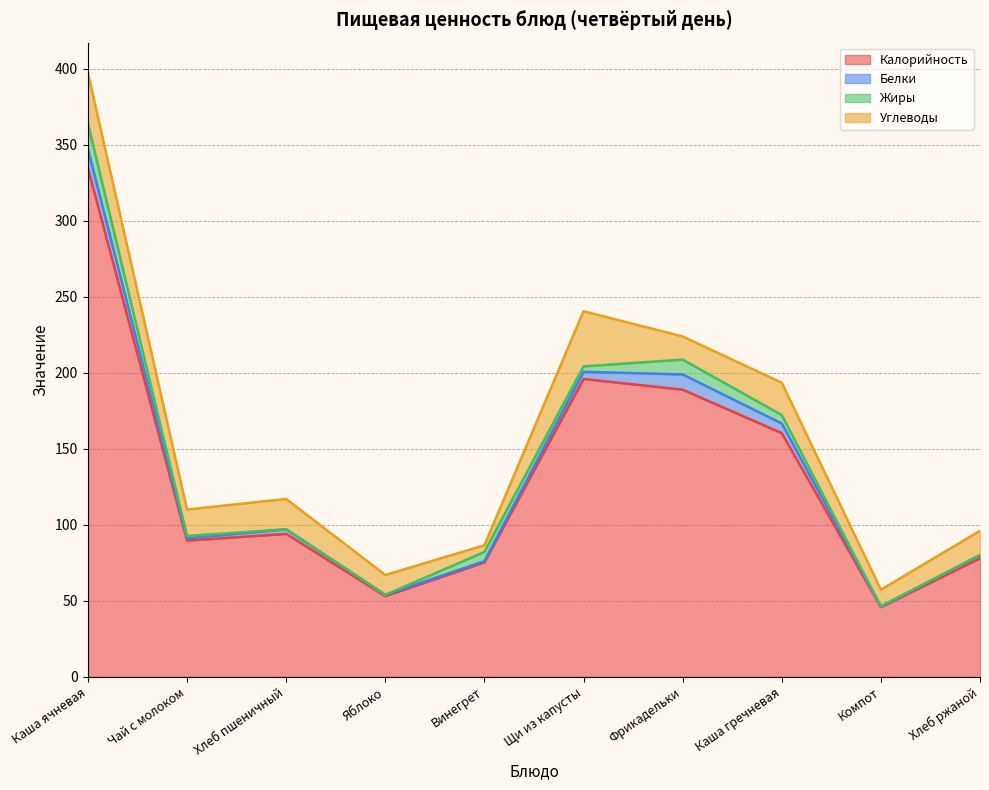

Is it true that Углеводы equals 33.3 at Каша ячневая?

True